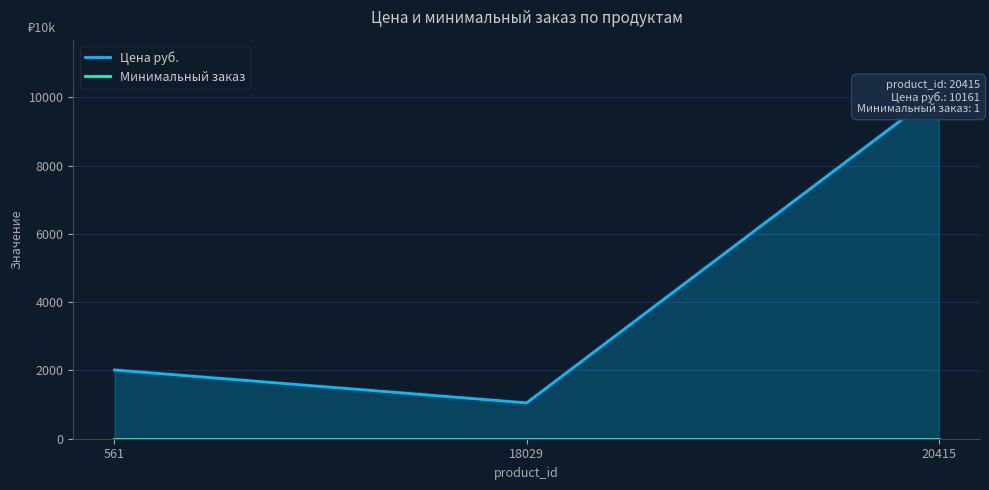

Where does the Цена руб. series first go above 2014?

20415